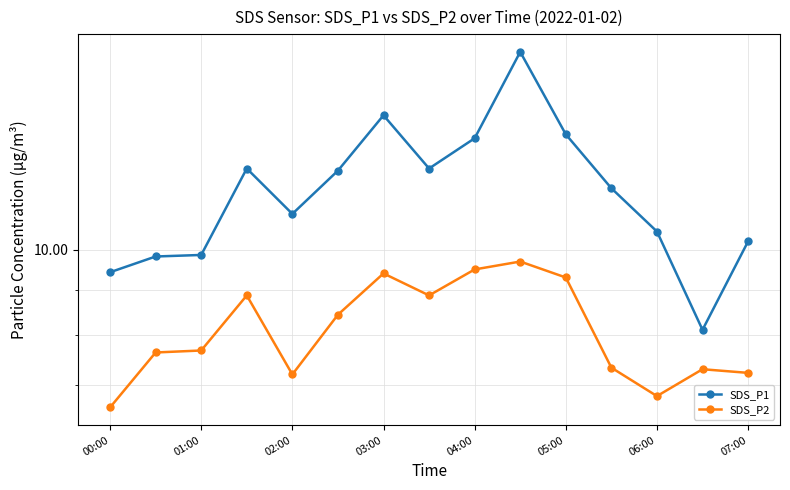

How many distinct data groups are displayed?

2